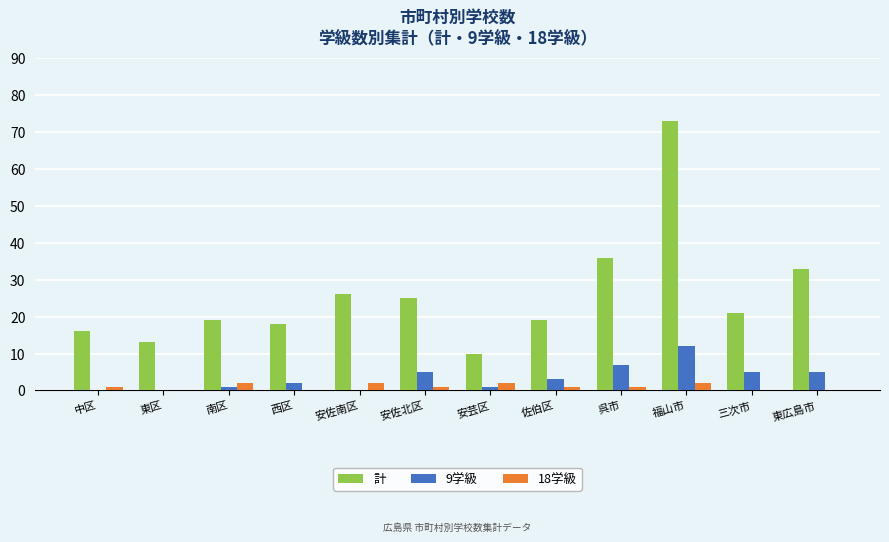

Reading right to left, what are all the values shown in this chart?

計: 33	21	73	36	19	10	25	26	18	19	13	16
9学級: 5	5	12	7	3	1	5	0	2	1	0	0
18学級: 0	0	2	1	1	2	1	2	0	2	0	1